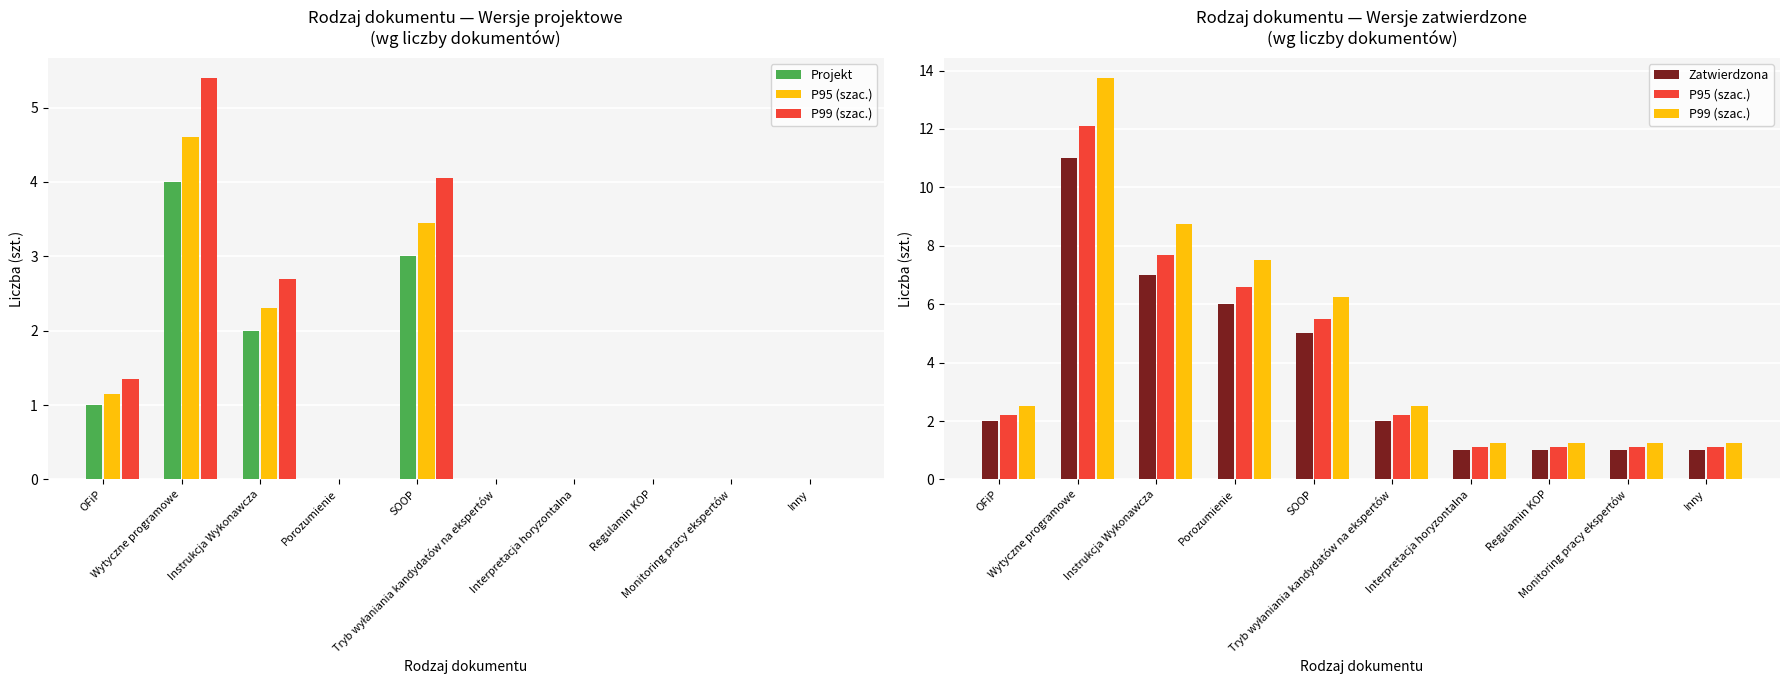

At which label is Projekt closest to 2?

Instrukcja Wykonawcza